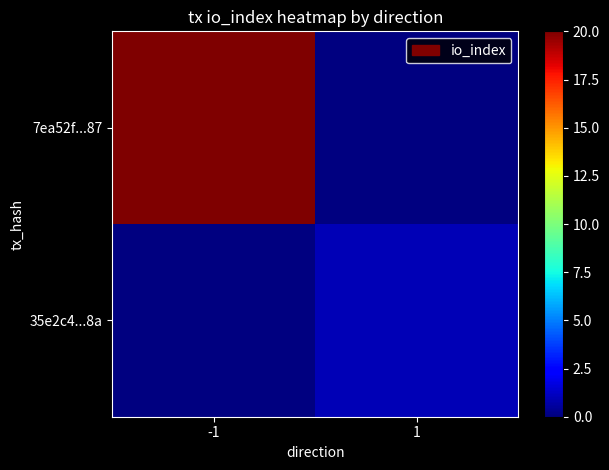

Reading left to right, transcribe all the data shown in this chart.

7ea52f...87: -1=20	1=0
35e2c4...8a: -1=0	1=1